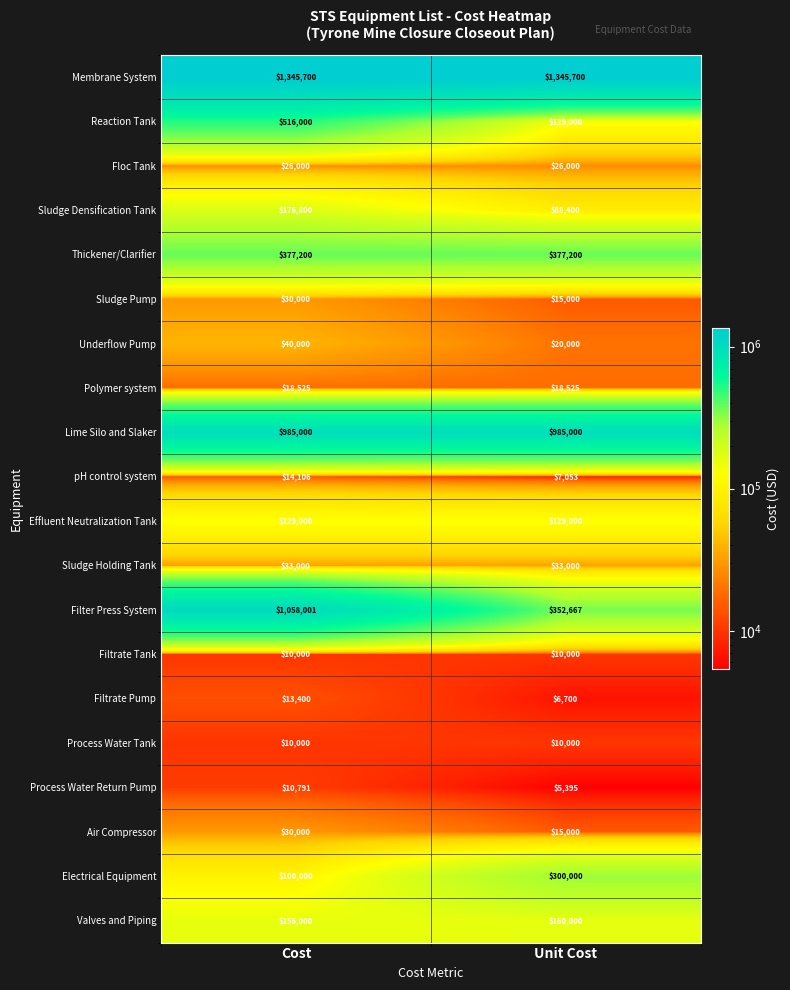

Which series changed the most between Cost and Unit Cost?

Filter Press System